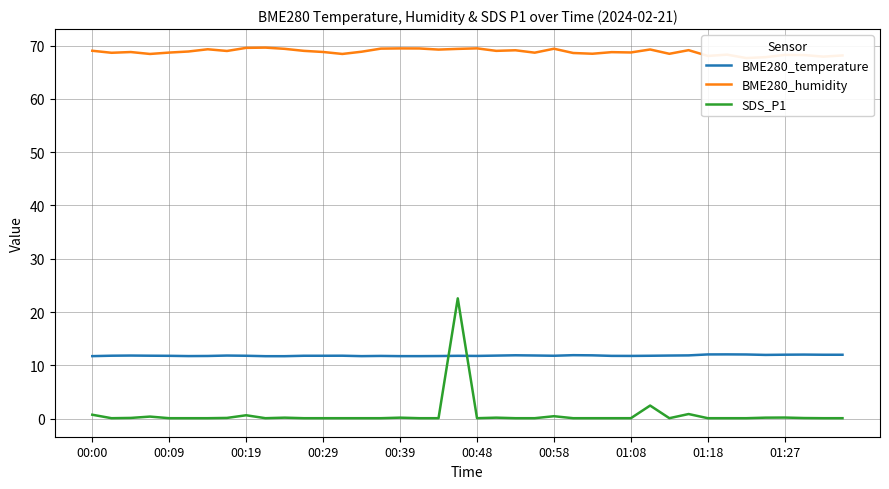

After their last crossing, which series has the higher values: SDS_P1 or BME280_temperature?

BME280_temperature